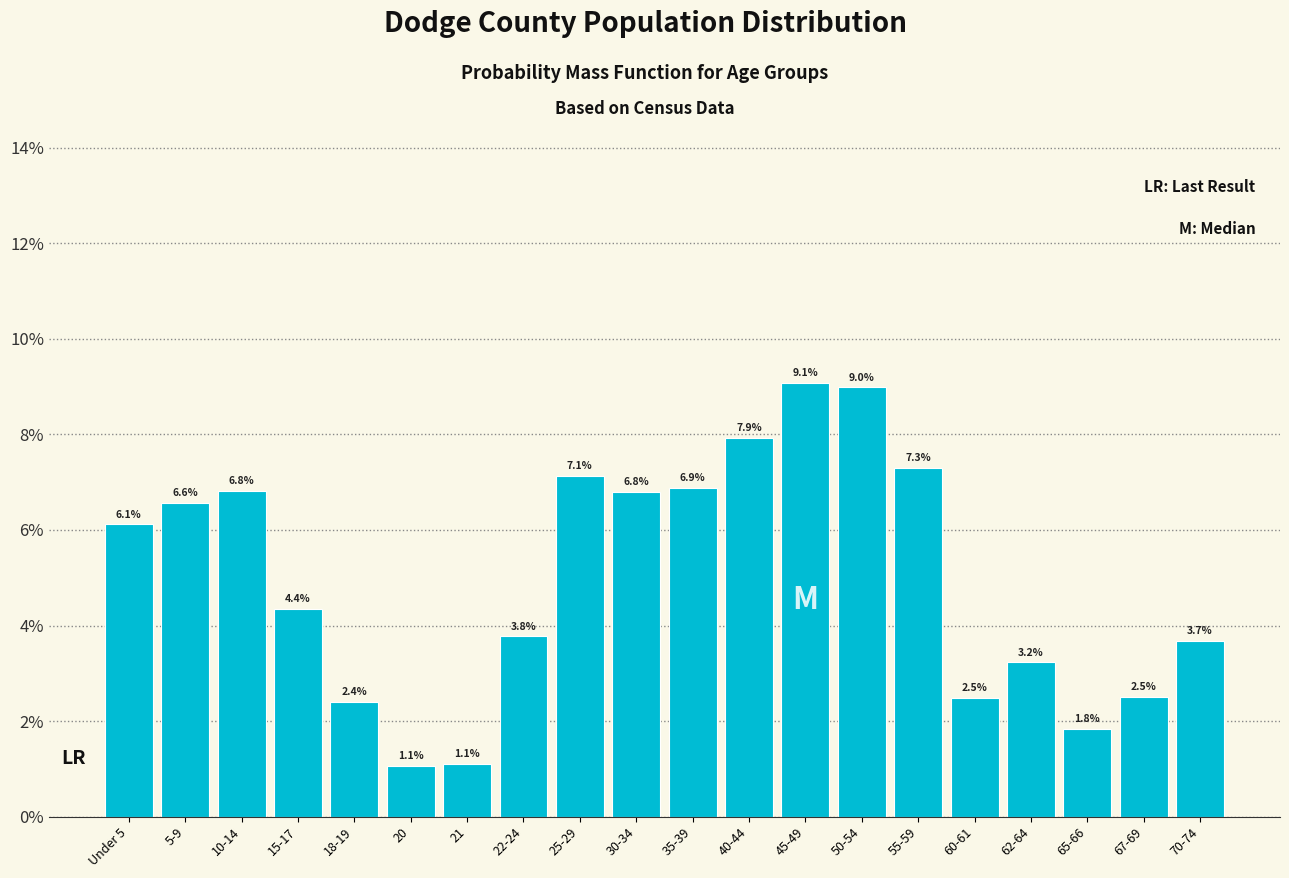

Are the bars horizontal?

No